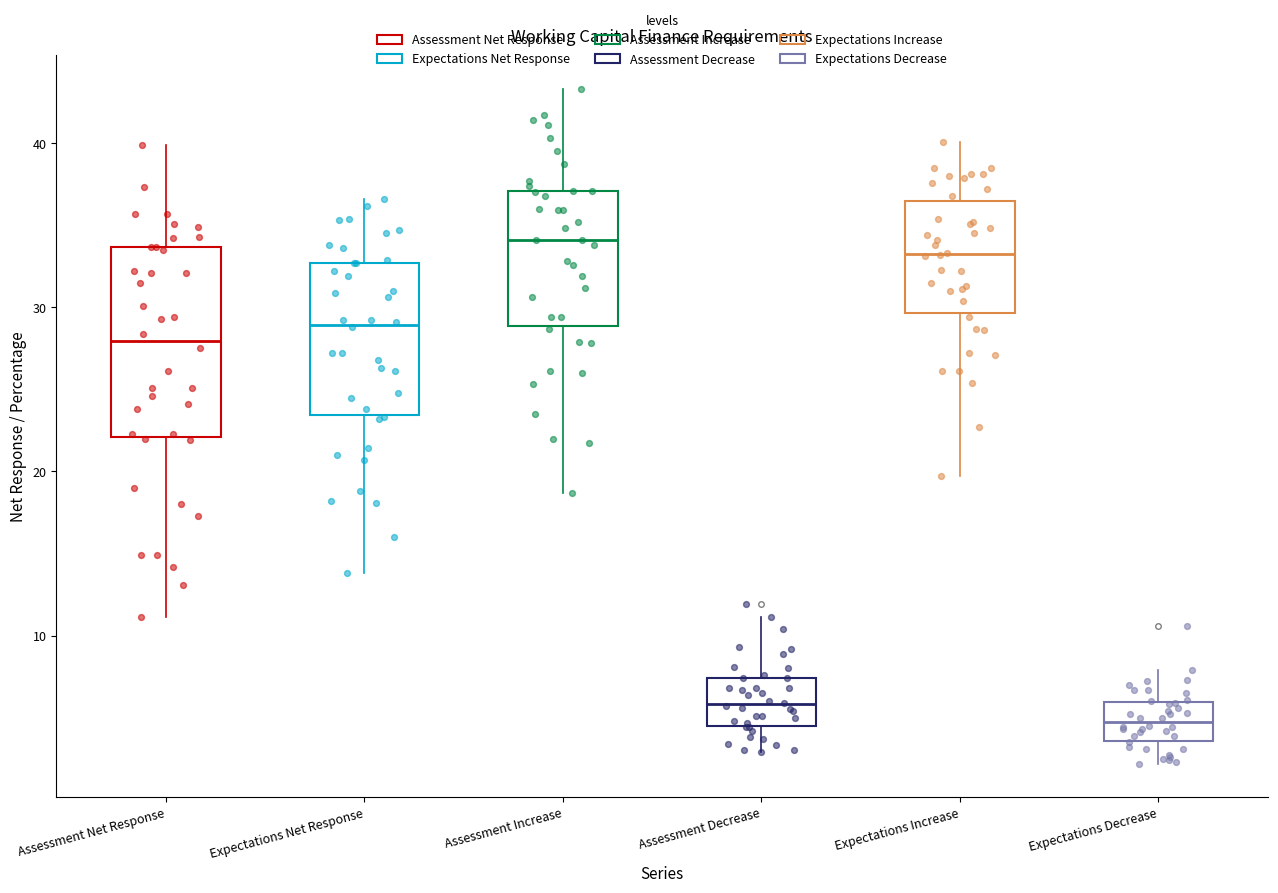

Where does the median line of the box for Expectations Increase sit on the y-axis? The values are not printed on the chart, so give them approximately, as read against the axis.

33